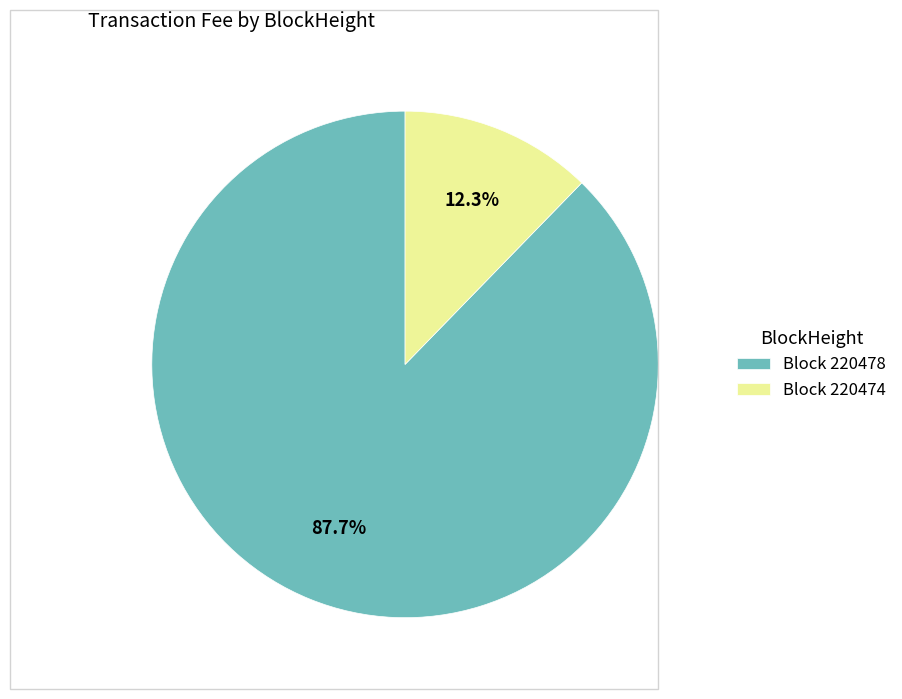

Does Block 220474 represent more than half of the total?

No